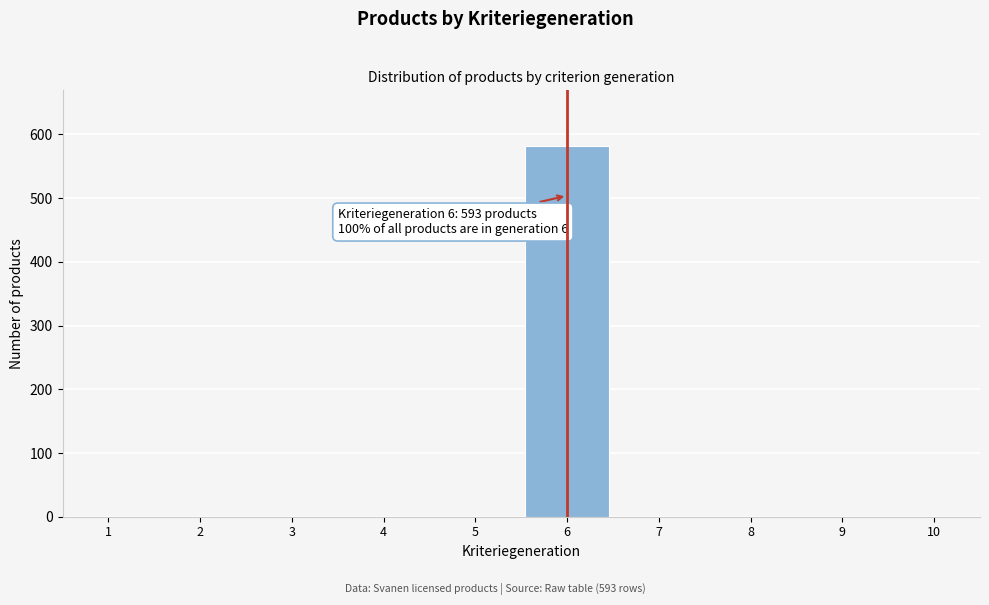

Reading right to left, extract all data points from this chart.

10=0	9=0	8=0	7=0	6=582	5=0	4=0	3=0	2=0	1=0